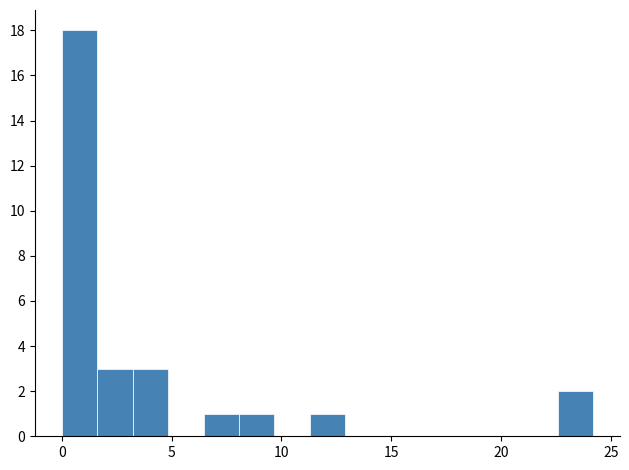

Read against the x-axis, roughly where is the centre of the tallest bar?

1.0